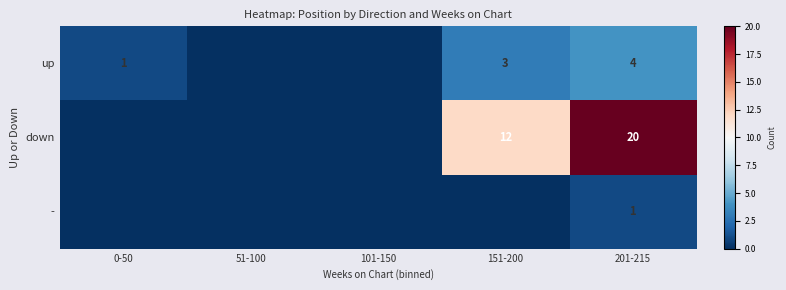

What is the sum of the down values at 151-200 and 201-215?

32